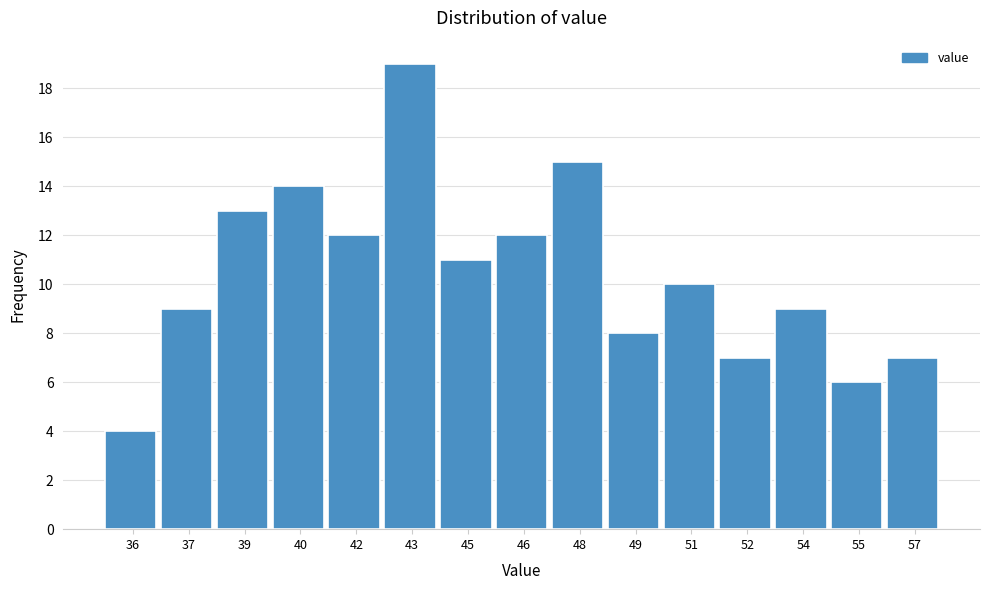

Reading right to left, transcribe all the data shown in this chart.

57=7	55=6	54=9	52=7	51=10	49=8	48=15	46=12	45=11	43=19	42=12	40=14	39=13	37=9	36=4